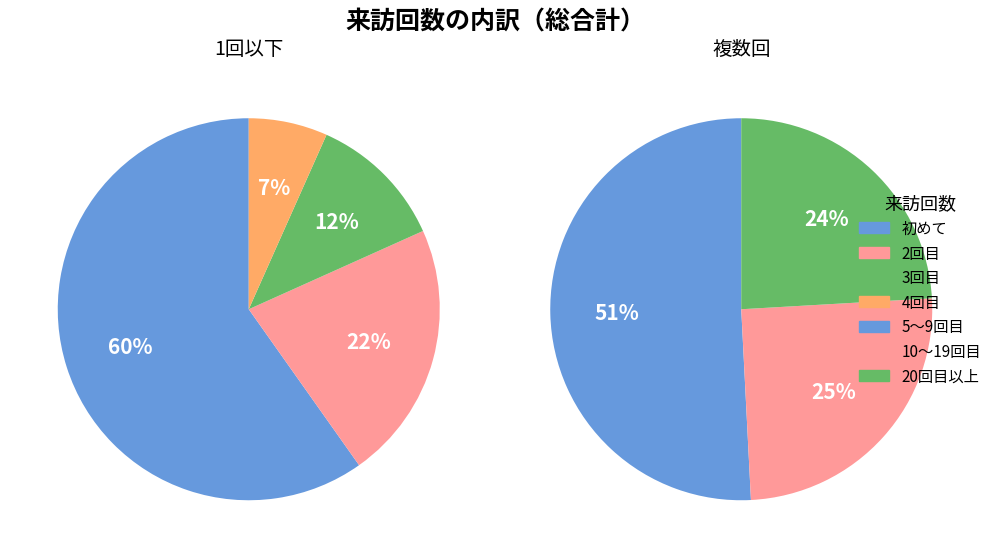

To the nearest percent, what is the combined percentage of 3回目 and 5～9回目?

21%